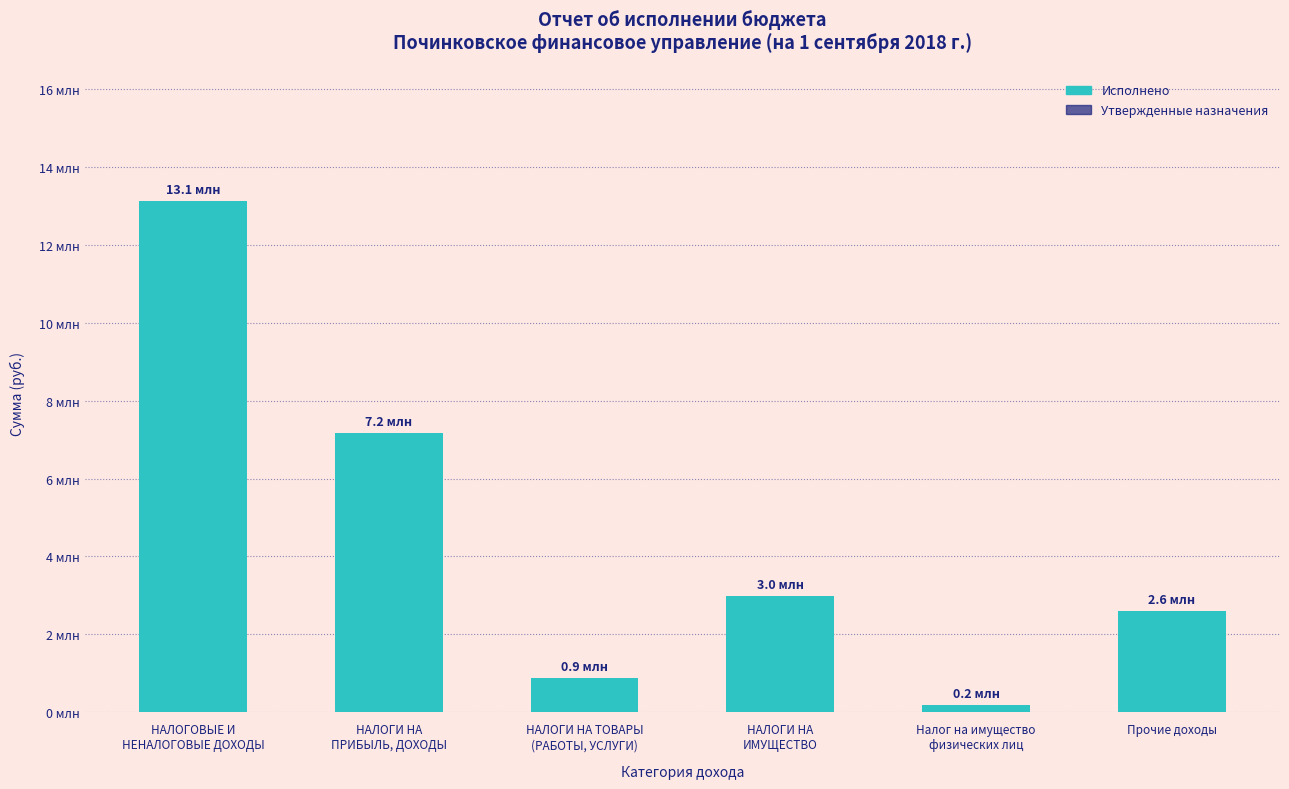

Are the bars horizontal?

No